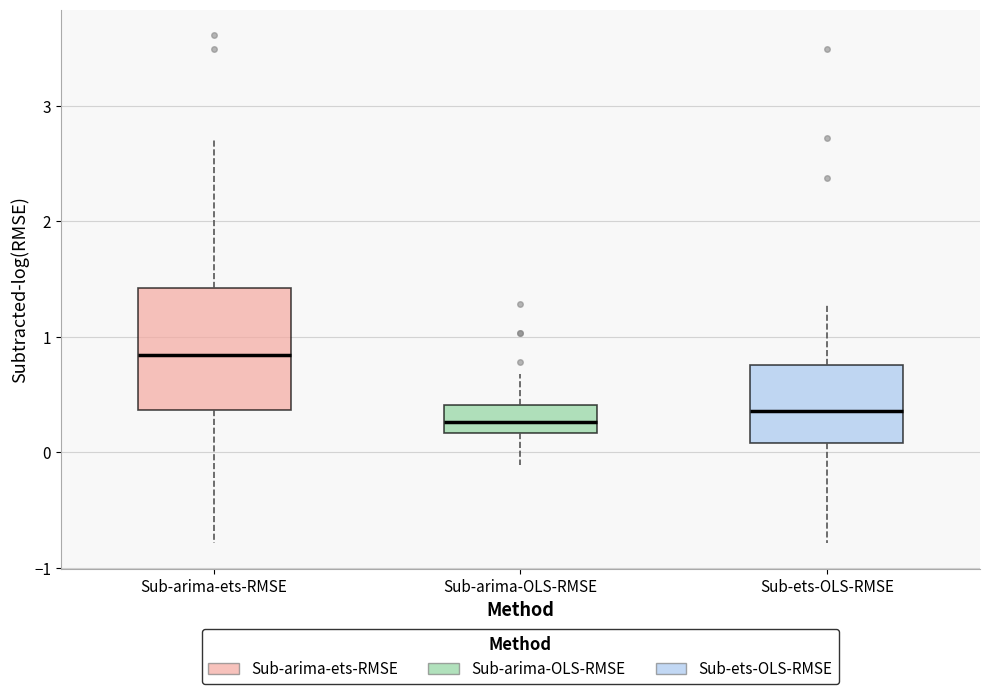

Where does the lower whisker of the box for Sub-arima-OLS-RMSE end on the y-axis? The values are not printed on the chart, so give them approximately, as read against the axis.

-0.1